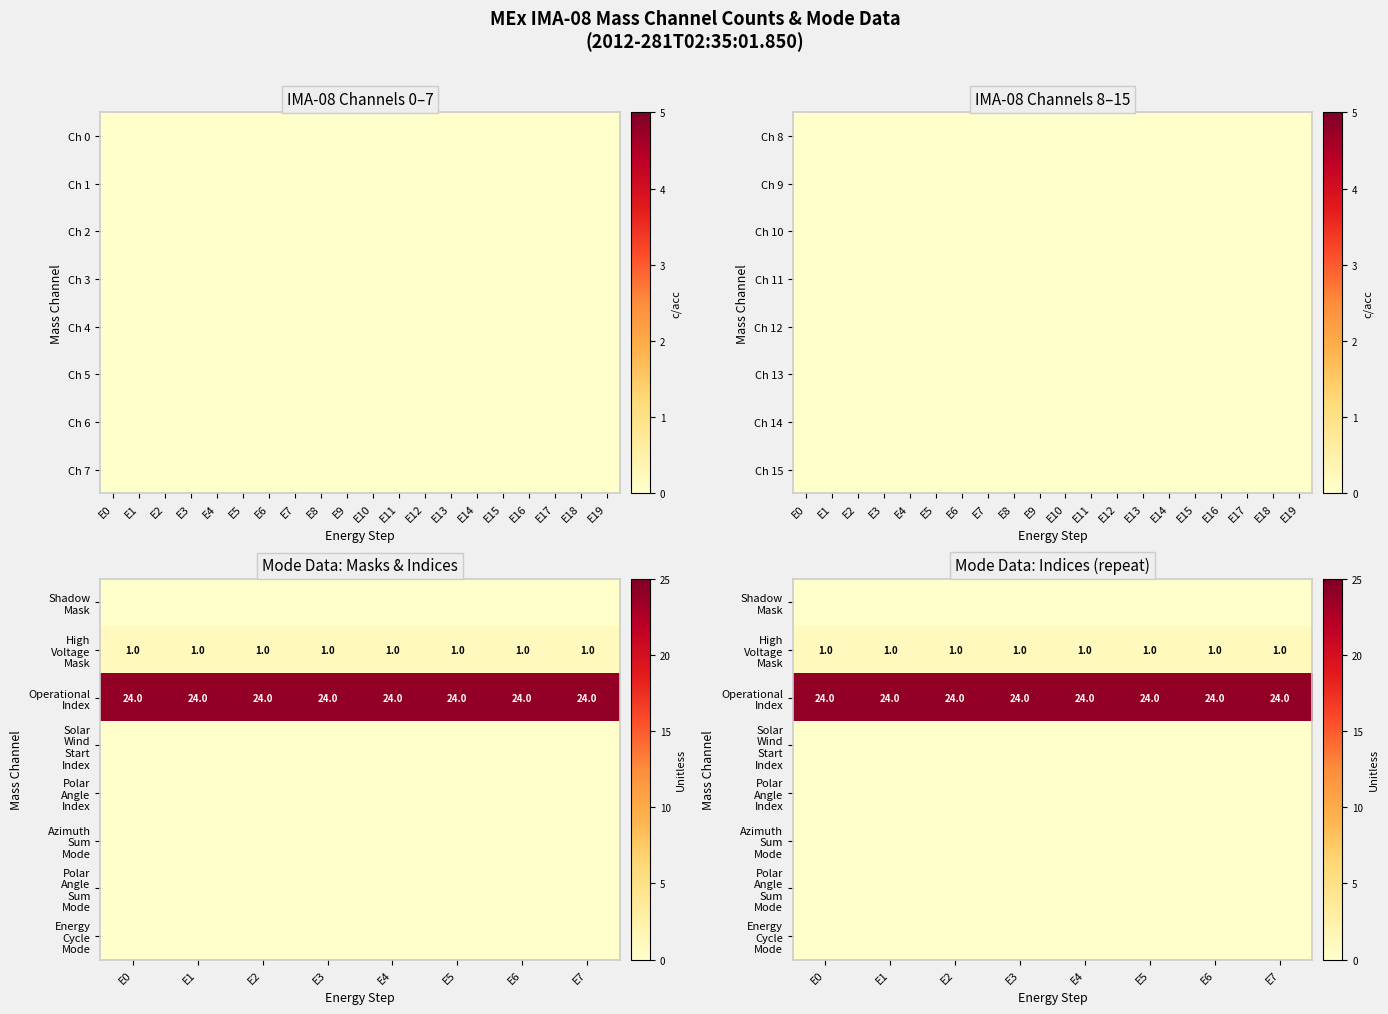

Rank the series by their maximum value, from highest to lowest.

Operational Index, High Voltage Mask, Shadow Mask, Solar Wind Start Index, Polar Angle Index, Azimuth Sum Mode, Polar Angle Sum Mode, Energy Cycle Mode